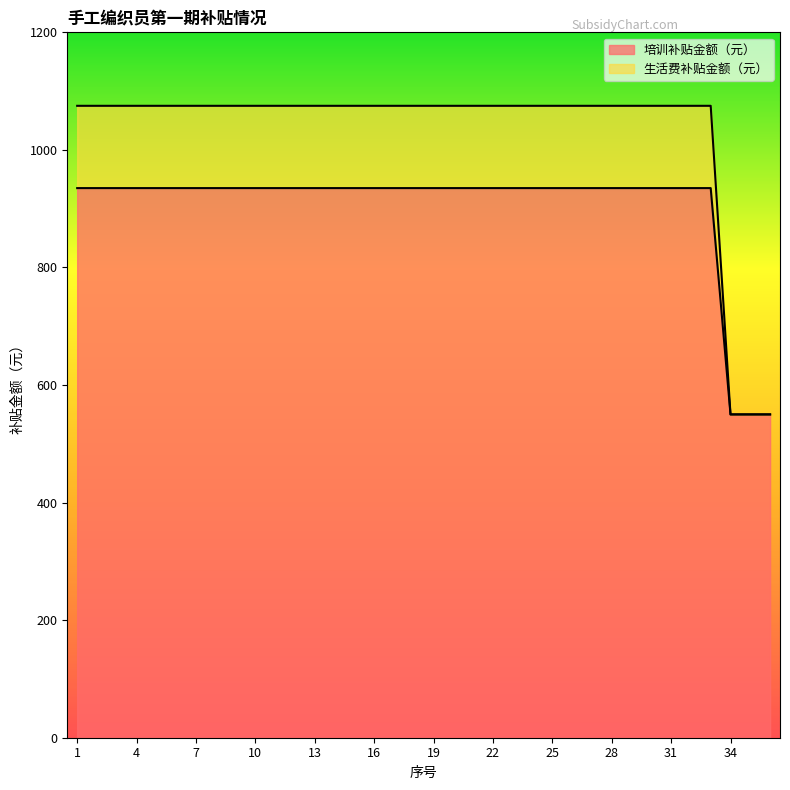

What are all the series names shown in the legend?

培训补贴金额（元）, 生活费补贴金额（元）